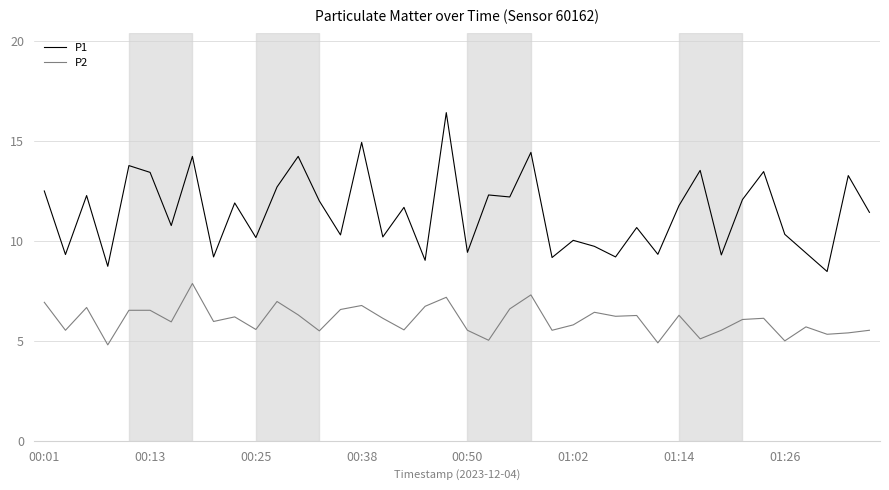

At how many categories does at least one series exceed 13?

10